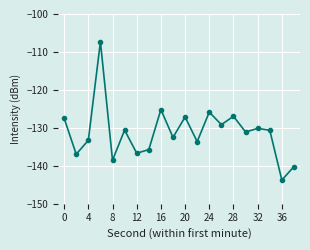

What is the maximum value shown in the chart?

-107.3